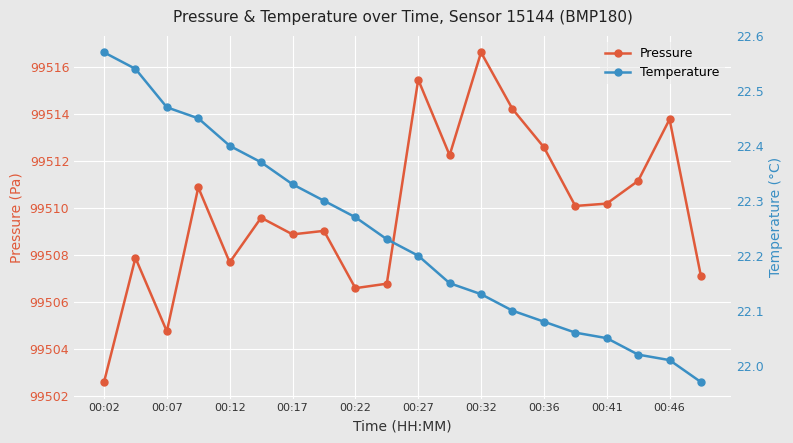

True or false: Pressure and Temperature intersect in this chart.

False